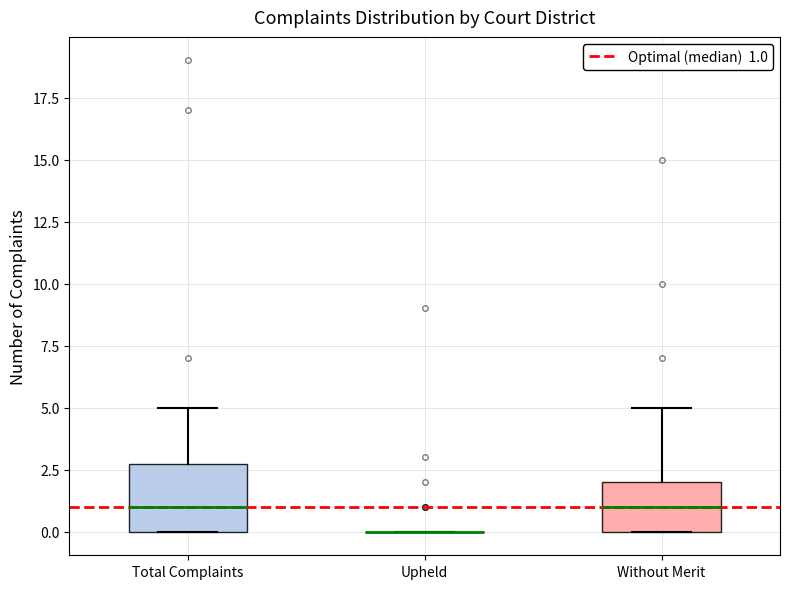

Comparing the boxes themselves (not the whiskers), which one is the tallest?

Total Complaints